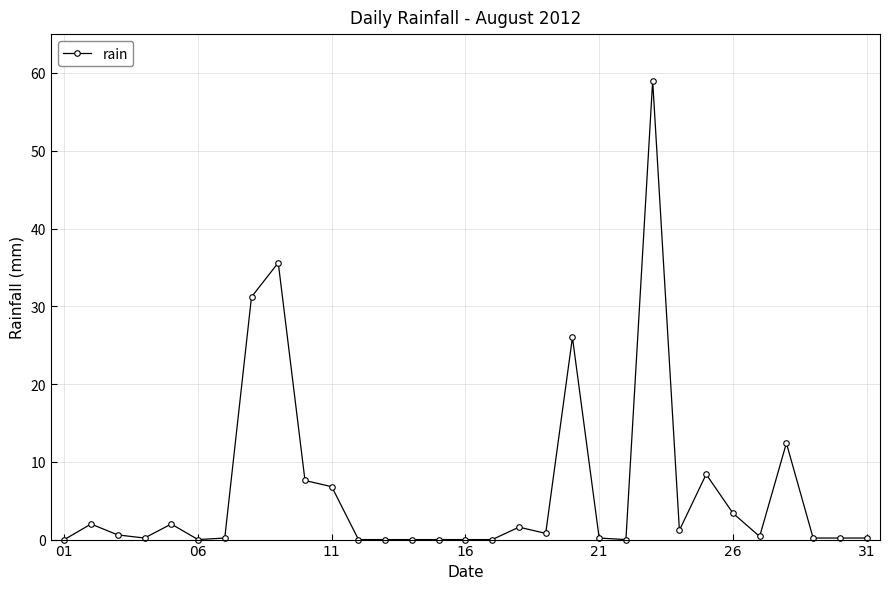

What is the difference between the maximum and minimum values?

59.0